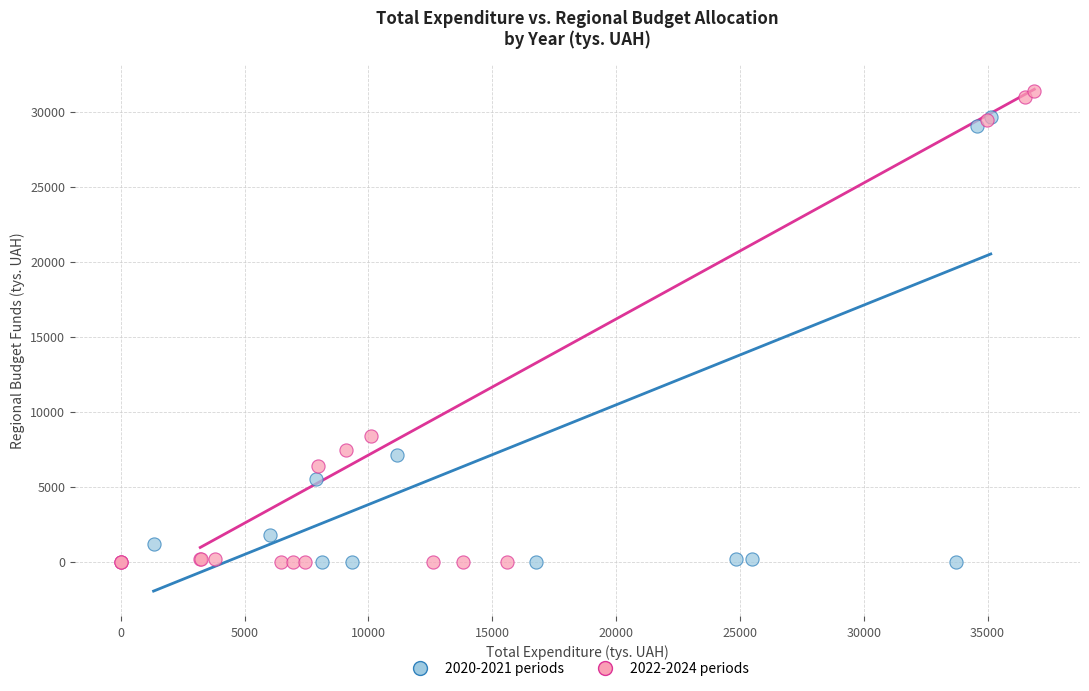

Which series has the largest Y range (max minus min)?

2022-2024 periods